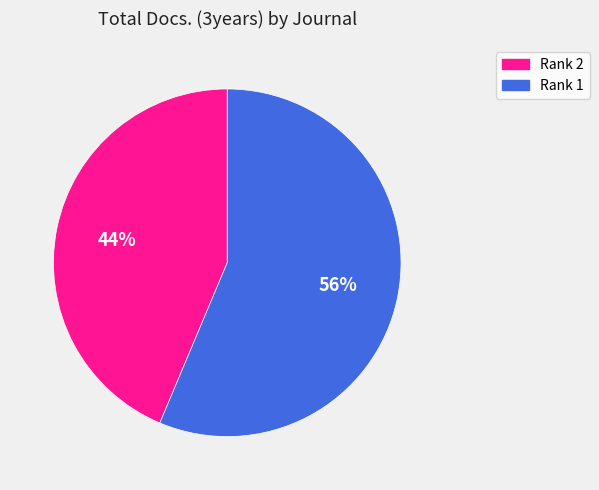

Approximately how many times larger is the value at Rank 1 compared to Rank 2?

1.3